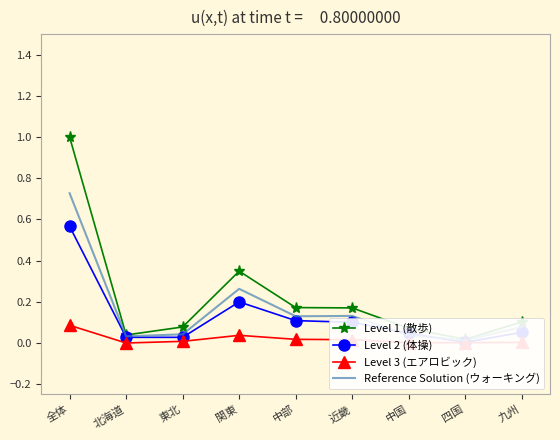

What position from the right is 東北?

7